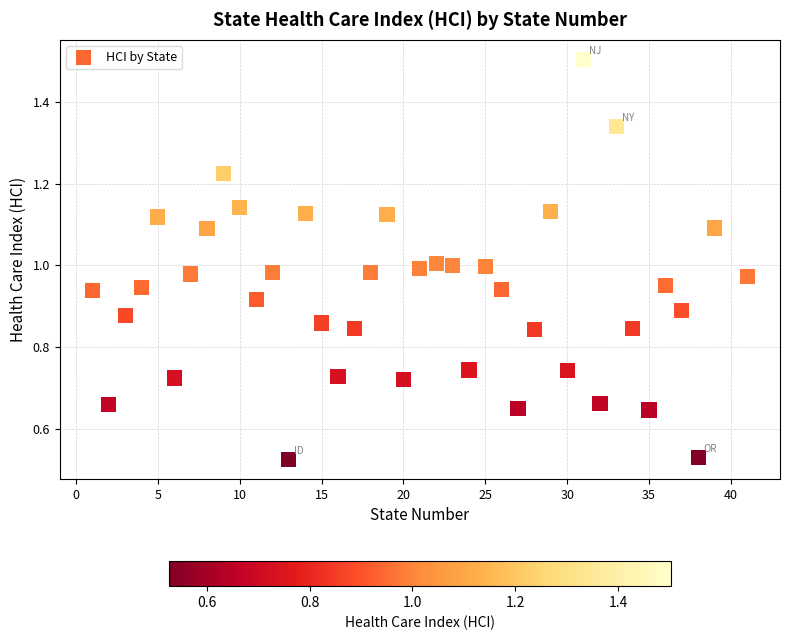

How many points are shown in the scatter plot?

40